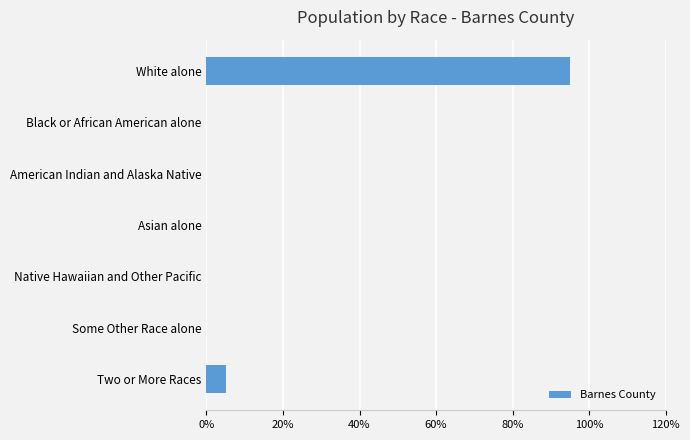

Are the bars horizontal?

Yes